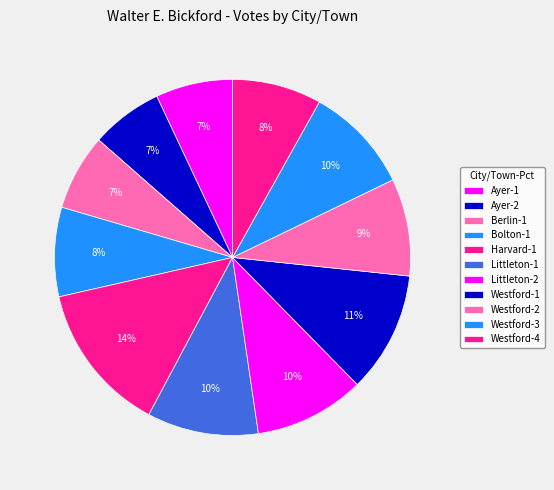

Is it true that Harvard-1 is 8% of the pie?

False